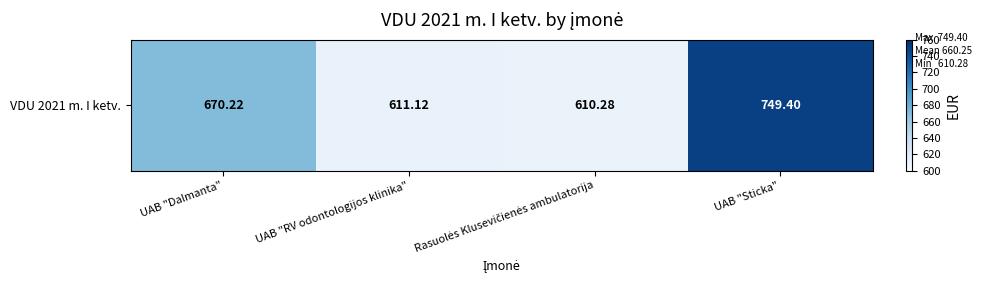

Reading right to left, list all the values displayed in this chart.

UAB "Sticka"=749.4	Rasuolės Klusevičienės ambulatorija=610.3	UAB "RV odontologijos klinika"=611.1	UAB "Dalmanta"=670.2